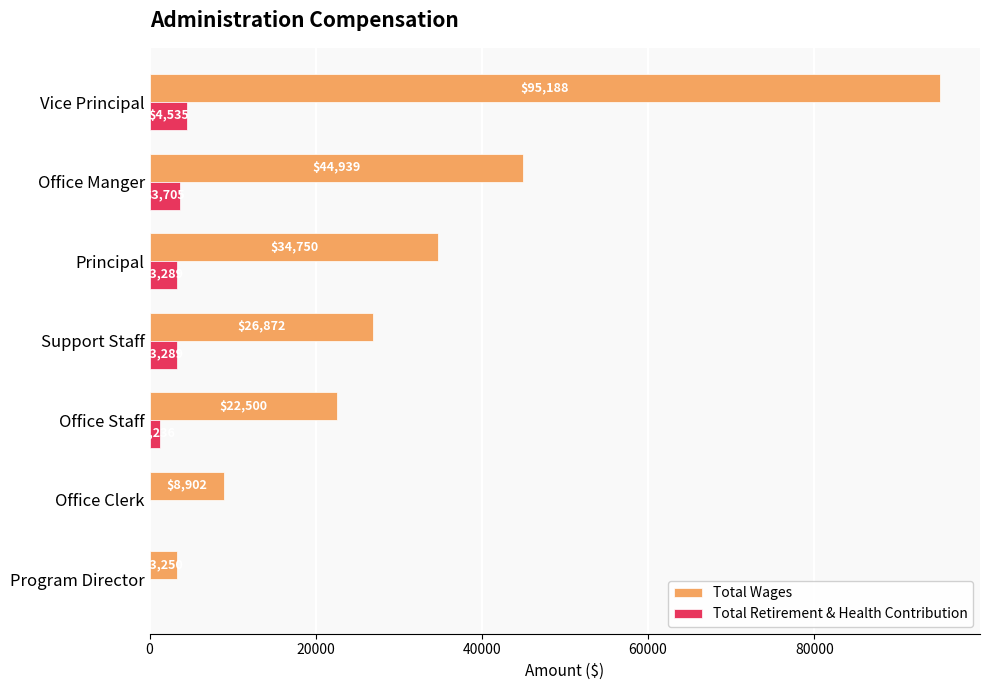

What value does the Total Retirement & Health Contribution series have at Office Staff, to the nearest 100?

1200